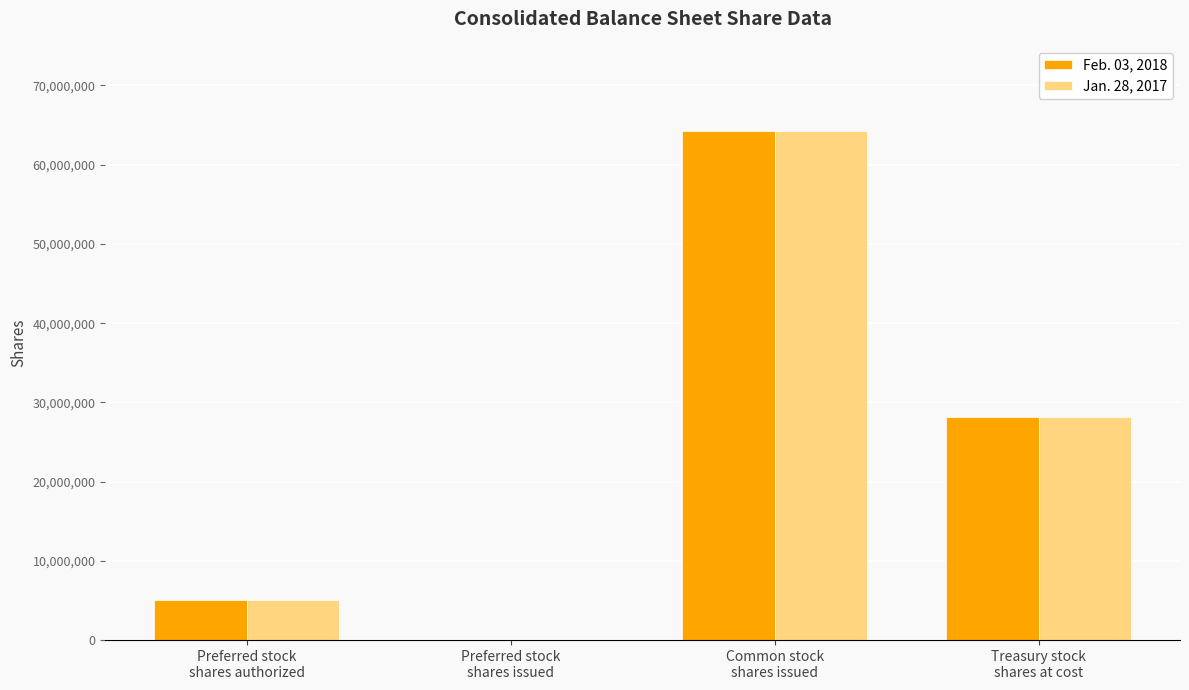

Does the chart contain stacked bars?

No